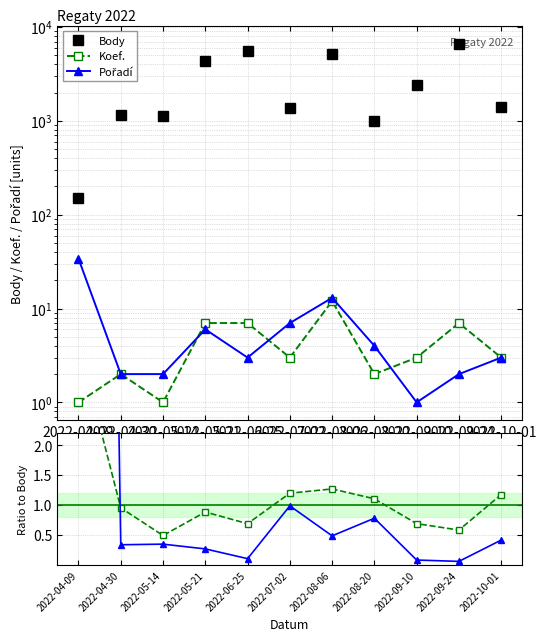

Reading left to right, what are all the values shown in this chart?

Body: 149.0	1156.0	1122.0	4367.0	5600.0	1380.0	5211.0	998.0	2400.0	6623.0	1407.0
Koef.: 1.0	2.0	1.0	7.0	7.0	3.0	12.0	2.0	3.0	7.0	3.0
Pořadí: 34.0	2.0	2.0	6.0	3.0	7.0	13.0	4.0	1.0	2.0	3.0
Koef./Body: 3.7	1.0	0.5	0.9	0.7	1.2	1.3	1.1	0.7	0.6	1.2
Pořadí/Body: 44.4	0.3	0.3	0.3	0.1	1.0	0.5	0.8	0.1	0.1	0.4